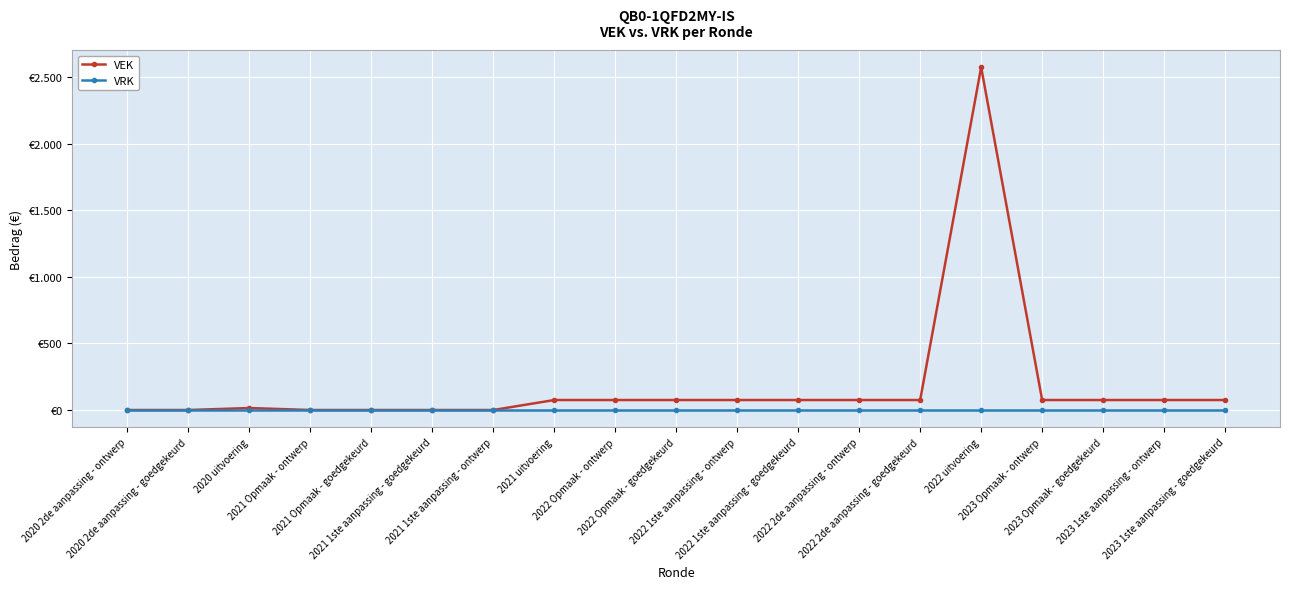

What are all the series names shown in the legend?

VEK, VRK